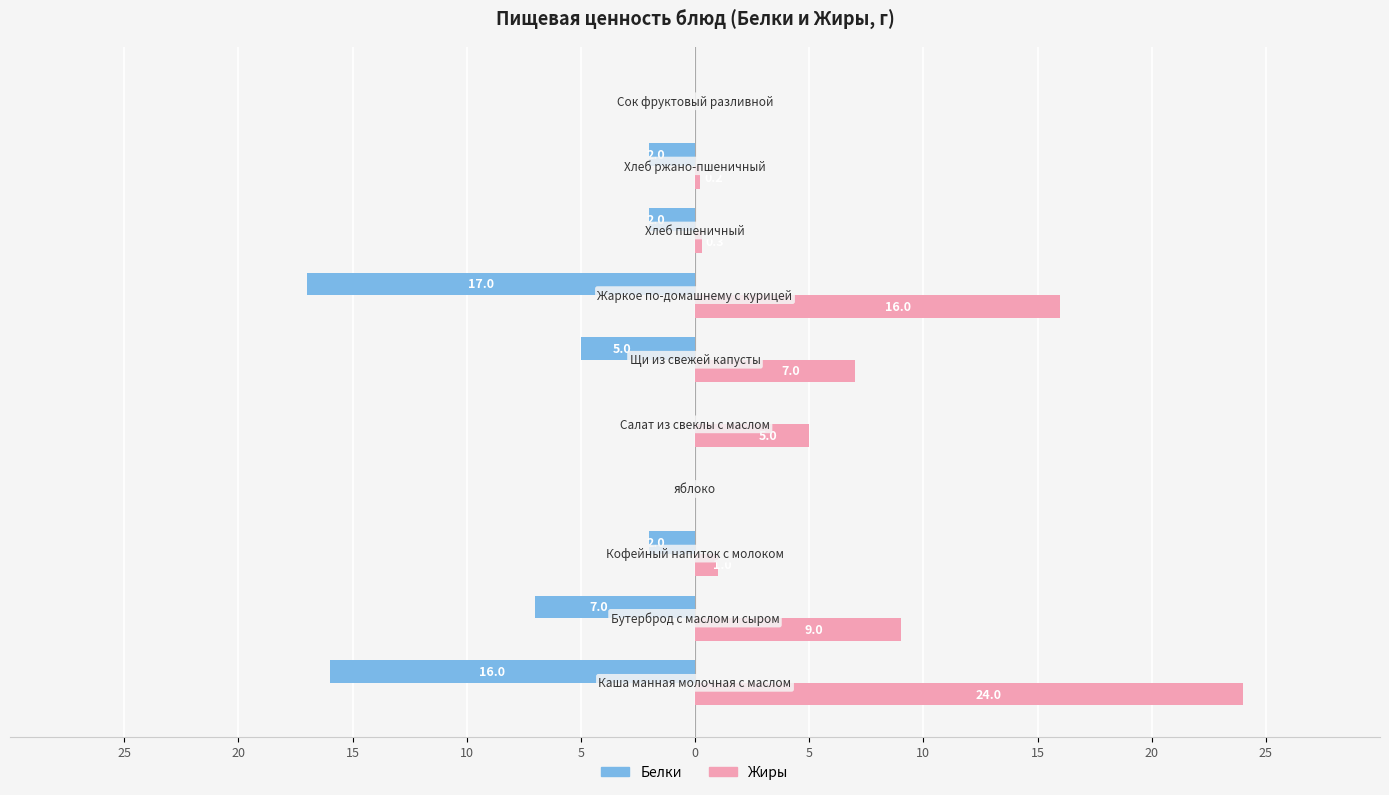

What are all the series names shown in the legend?

Белки, Жиры